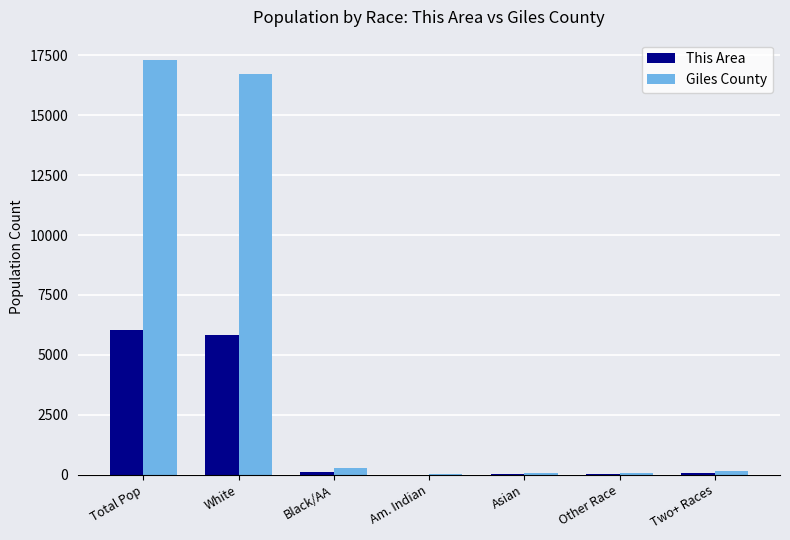

How many groups of bars are there?

7